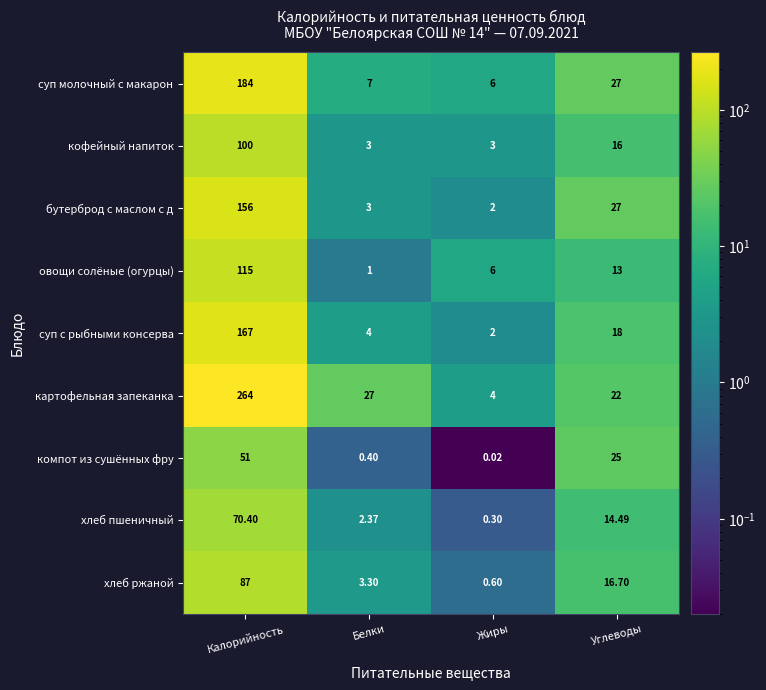

At which category is the sum across all series the highest?

Калорийность